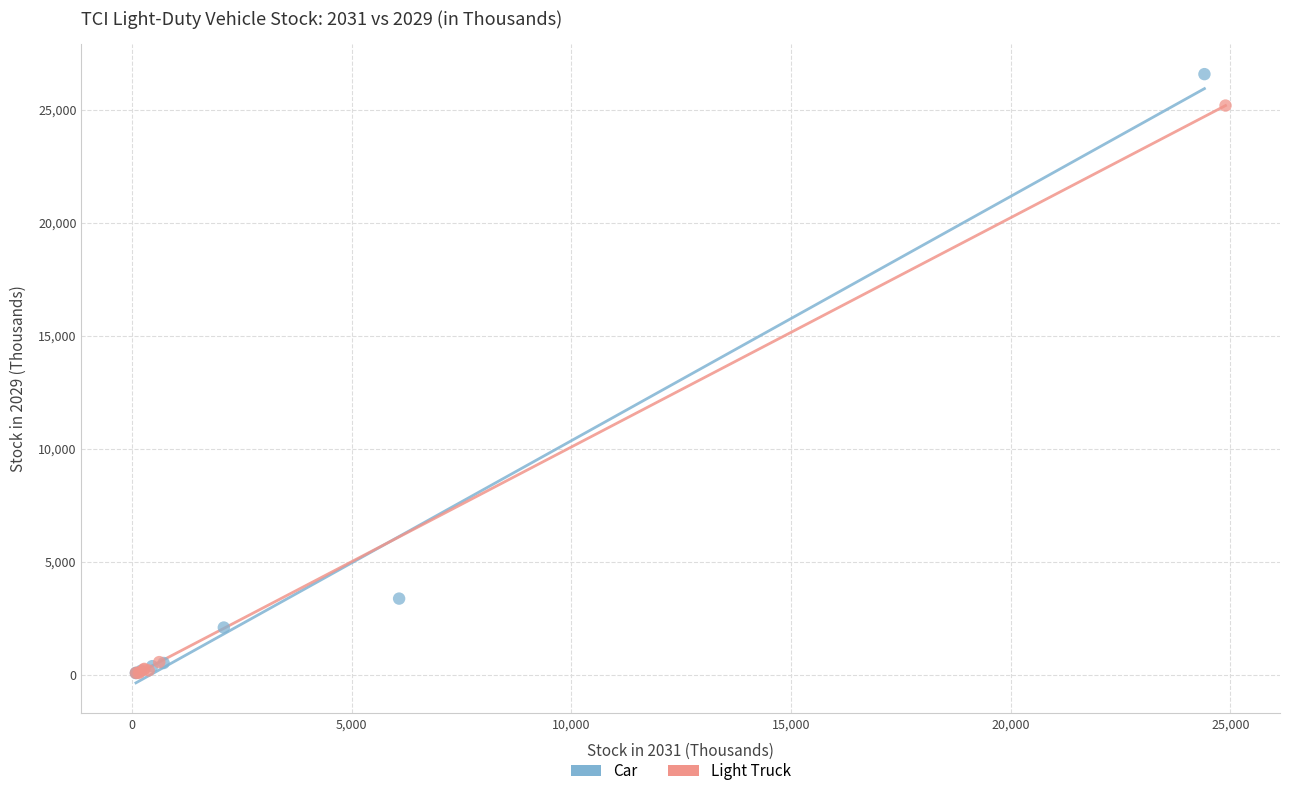

What are all the series names shown in the legend?

Car, Light Truck